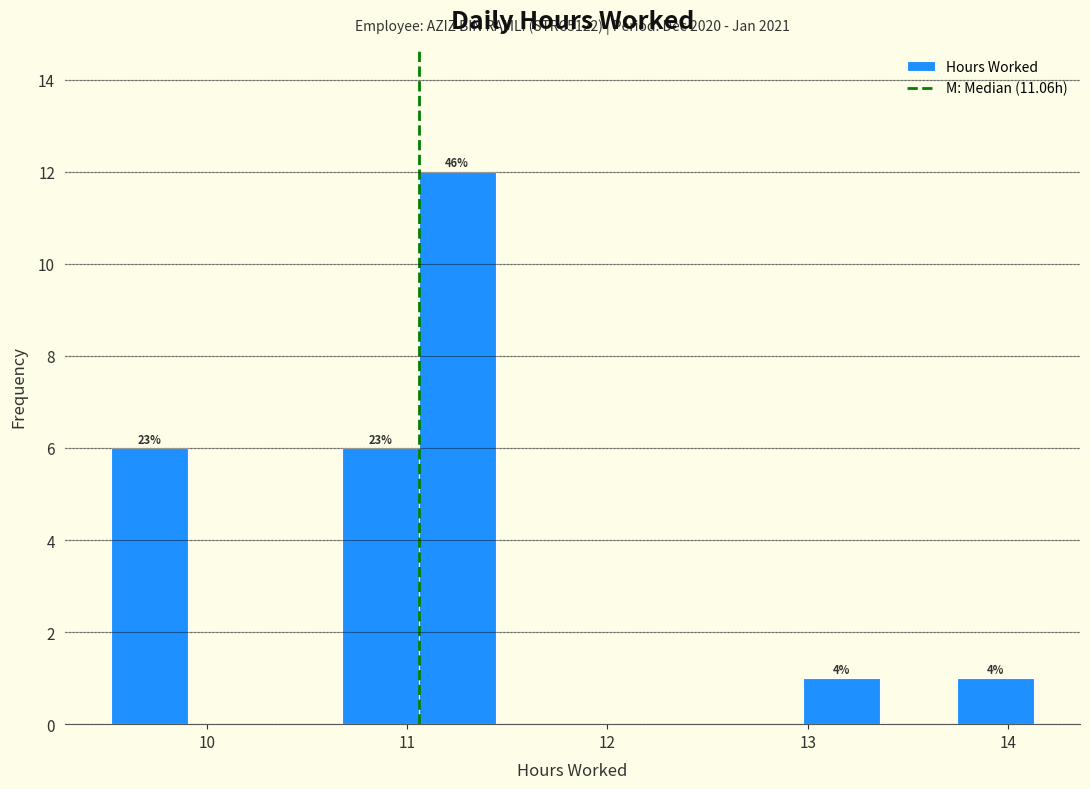

Read against the x-axis, roughly where is the centre of the tallest bar?

11.2